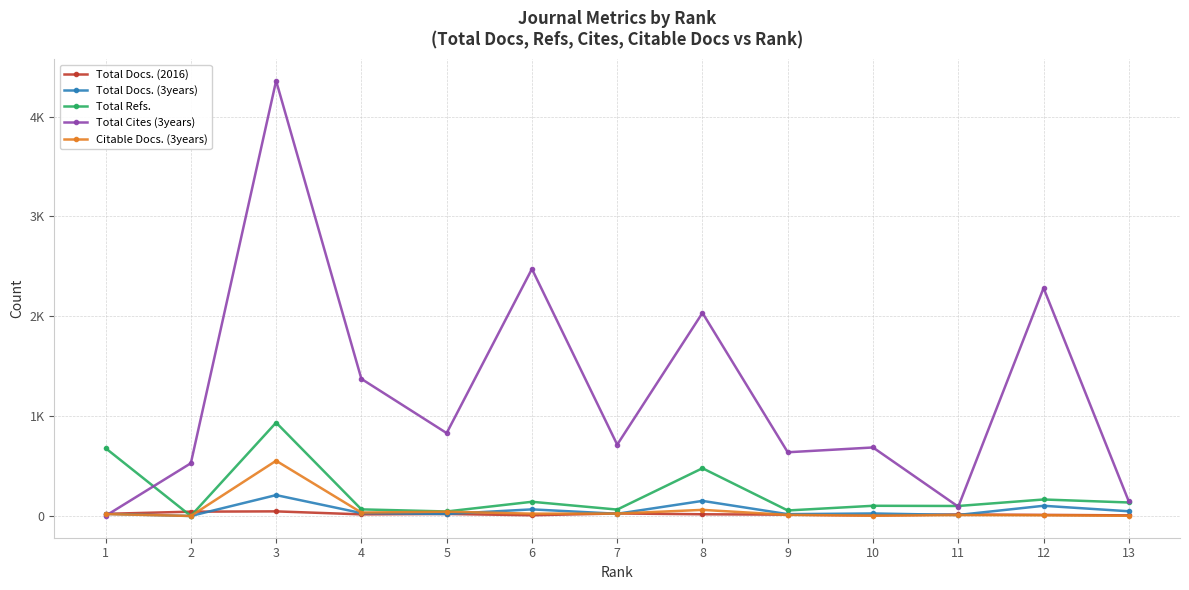

Does the chart have visible grid lines?

Yes